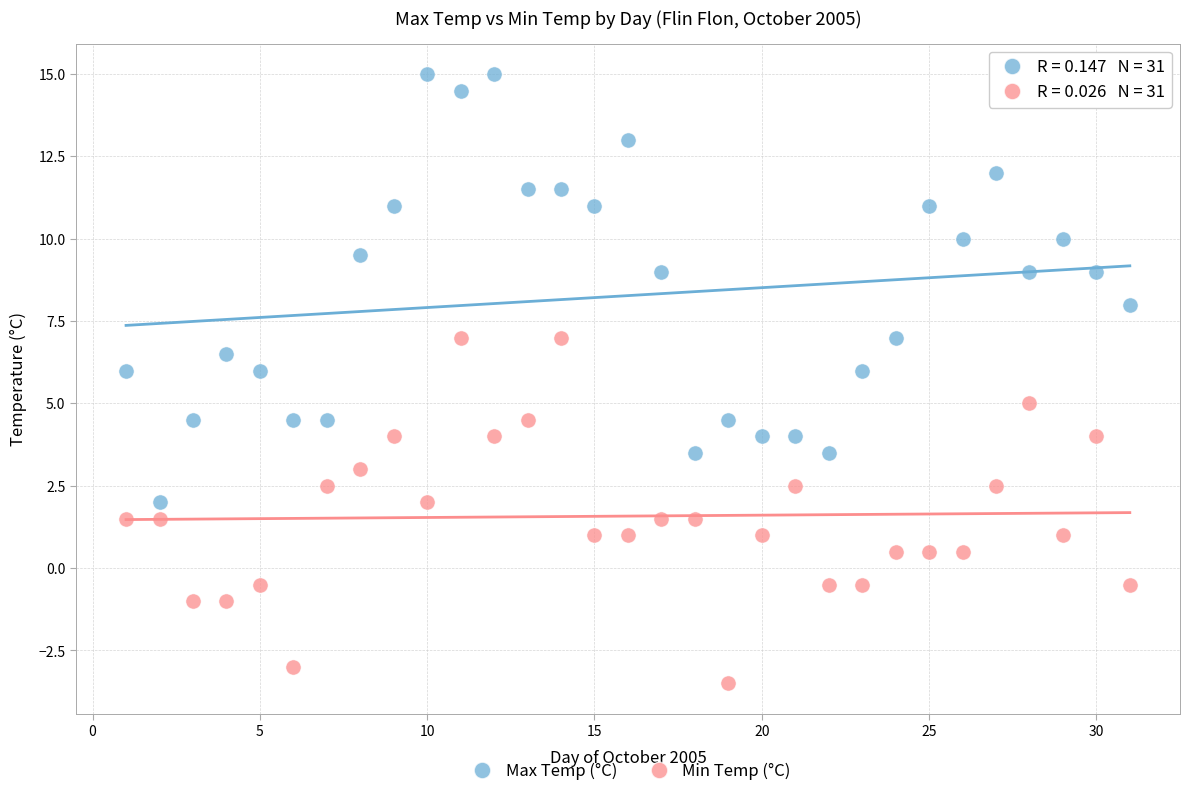

Across all data points, what is the range of Y values (max minus min)?

18.5